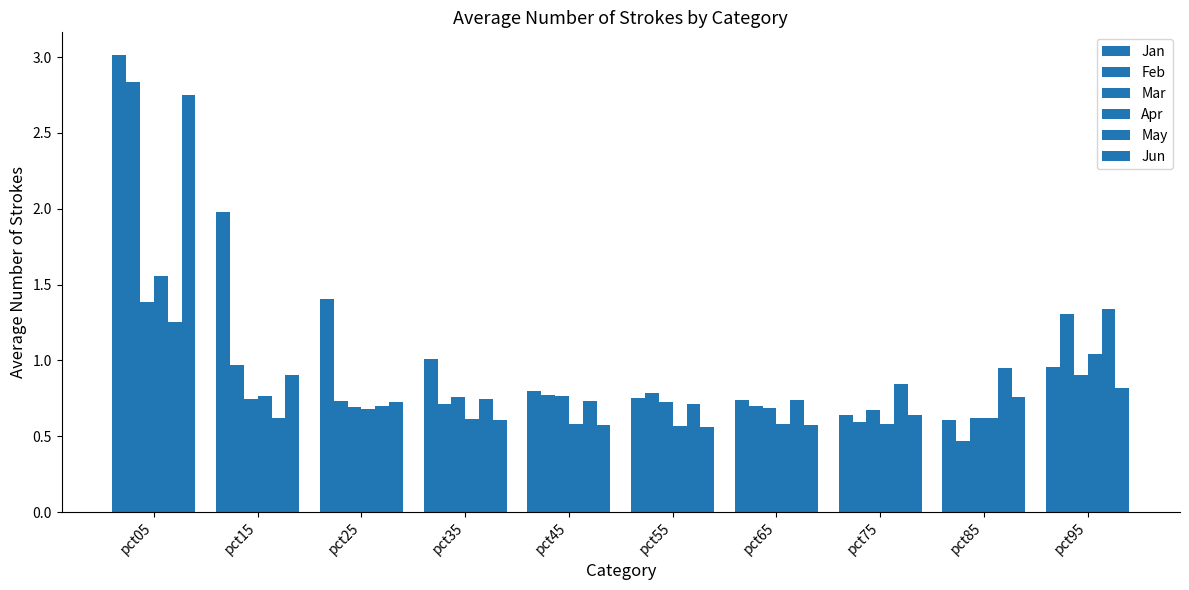

Between pct95 and pct25, which is larger?

pct25